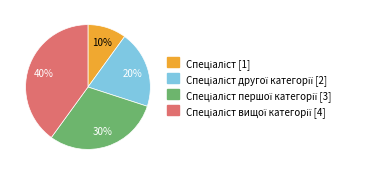

To the nearest percent, what is the average slice percentage?

25%